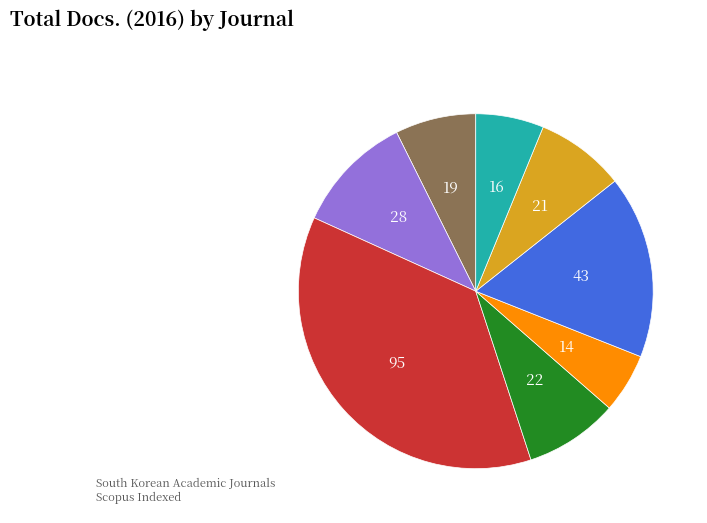

Does any single category account for the majority?

No